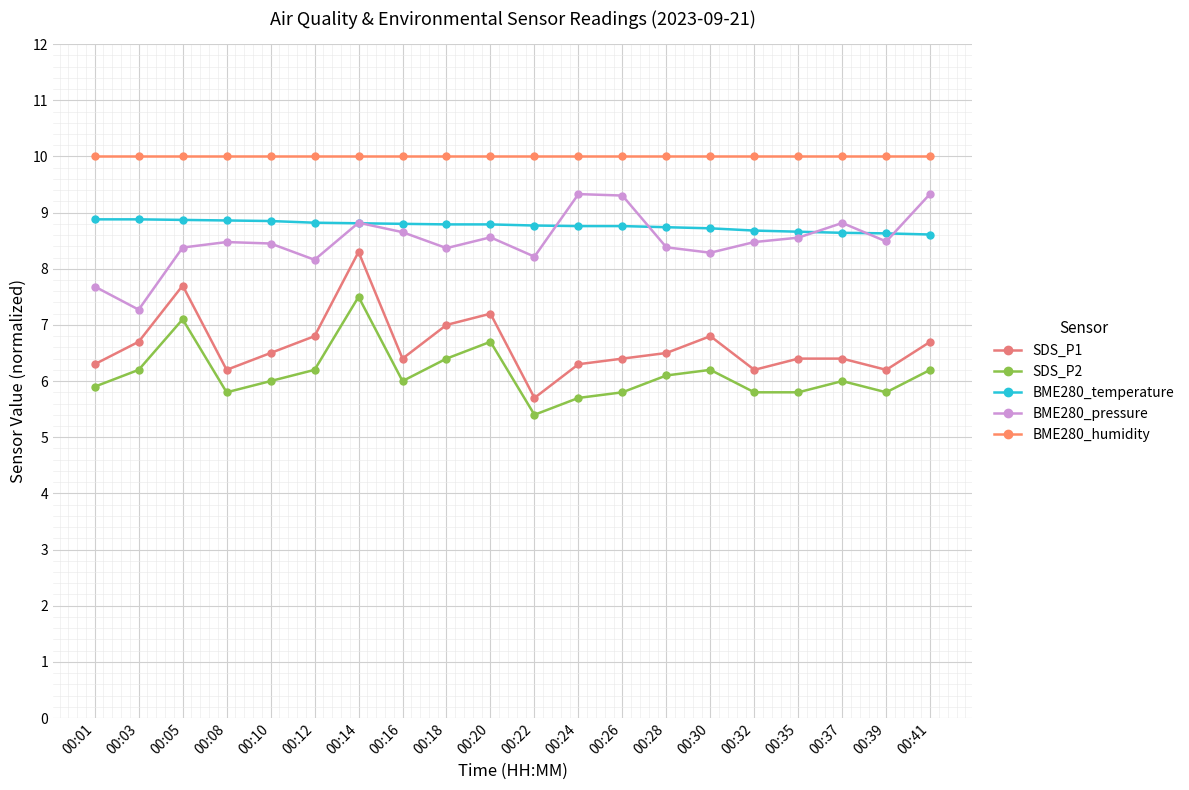

True or false: BME280_pressure and BME280_humidity intersect in this chart.

False